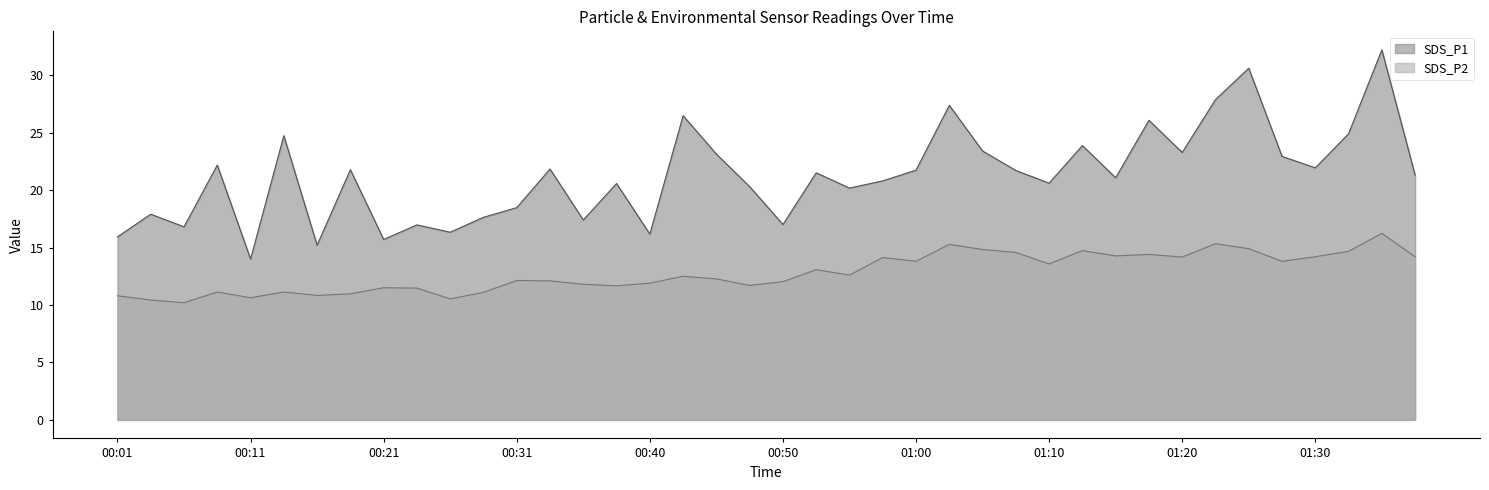

Is the value of SDS_P2 at 01:20 greater than the value of SDS_P1 at 01:13?

No